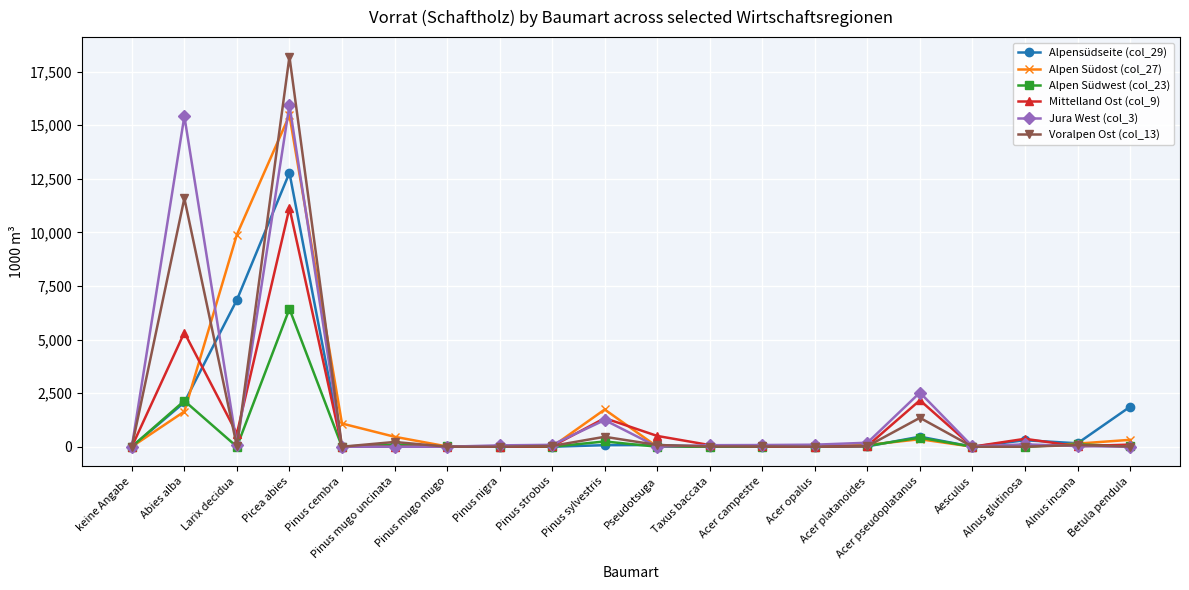

At how many categories does at least one series exceed 14743?

2